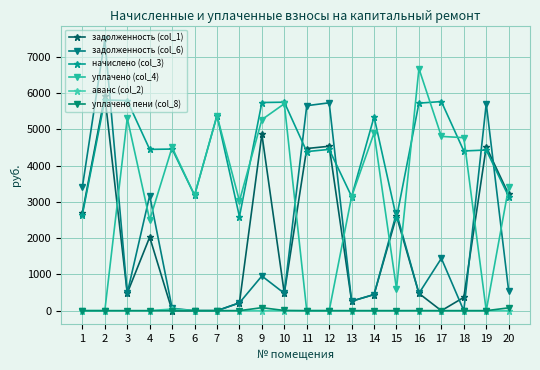

List the series in order of their peak value, highest first.

задолженность (col_6), уплачено (col_4), задолженность (col_1), начислено (col_3), уплачено пени (col_8), аванс (col_2)